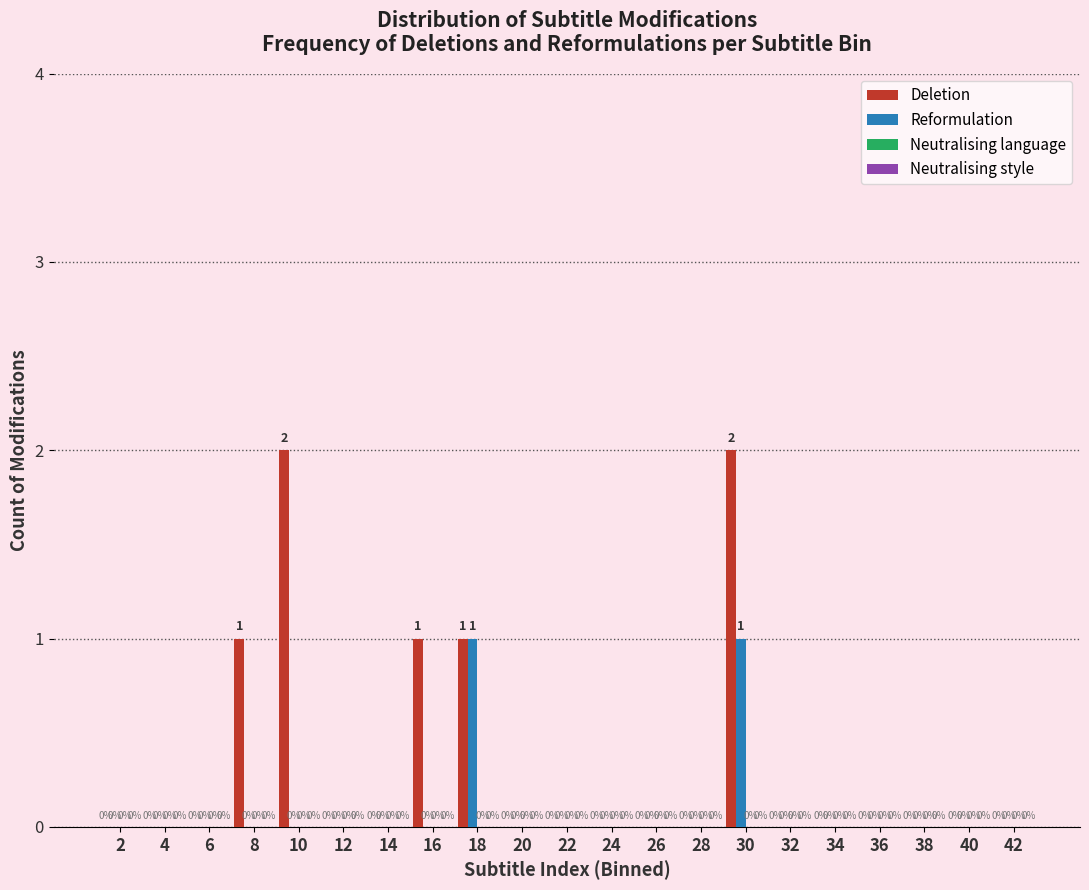

Reading left to right, transcribe all the data shown in this chart.

Deletion: 2=0	4=0	6=0	8=1	10=2	12=0	14=0	16=1	18=1	20=0	22=0	24=0	26=0	28=0	30=2	32=0	34=0	36=0	38=0	40=0	42=0
Reformulation: 2=0	4=0	6=0	8=0	10=0	12=0	14=0	16=0	18=1	20=0	22=0	24=0	26=0	28=0	30=1	32=0	34=0	36=0	38=0	40=0	42=0